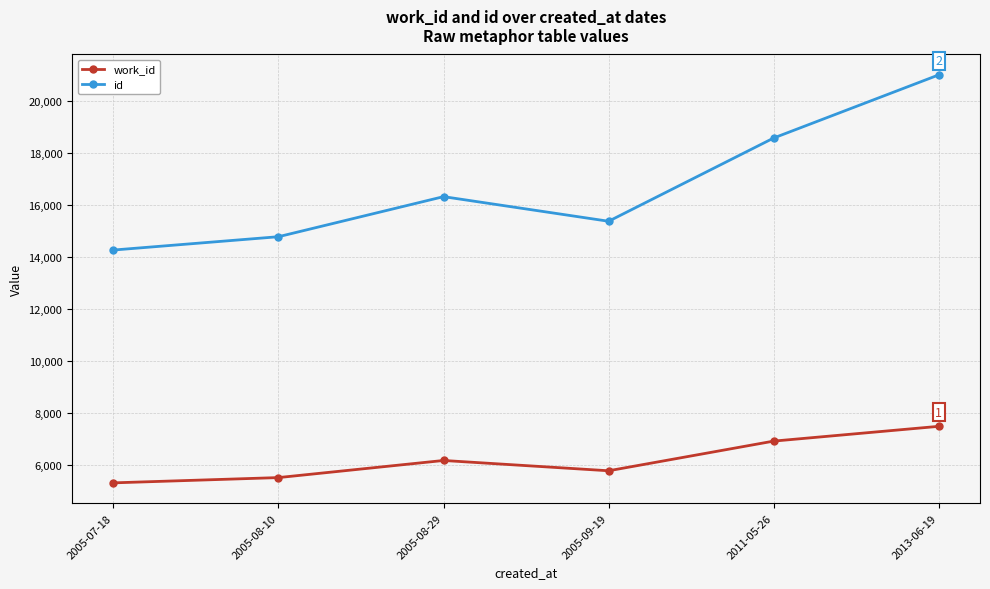

In id, how many points are lower than both neighbors (excluding endpoints)?

1